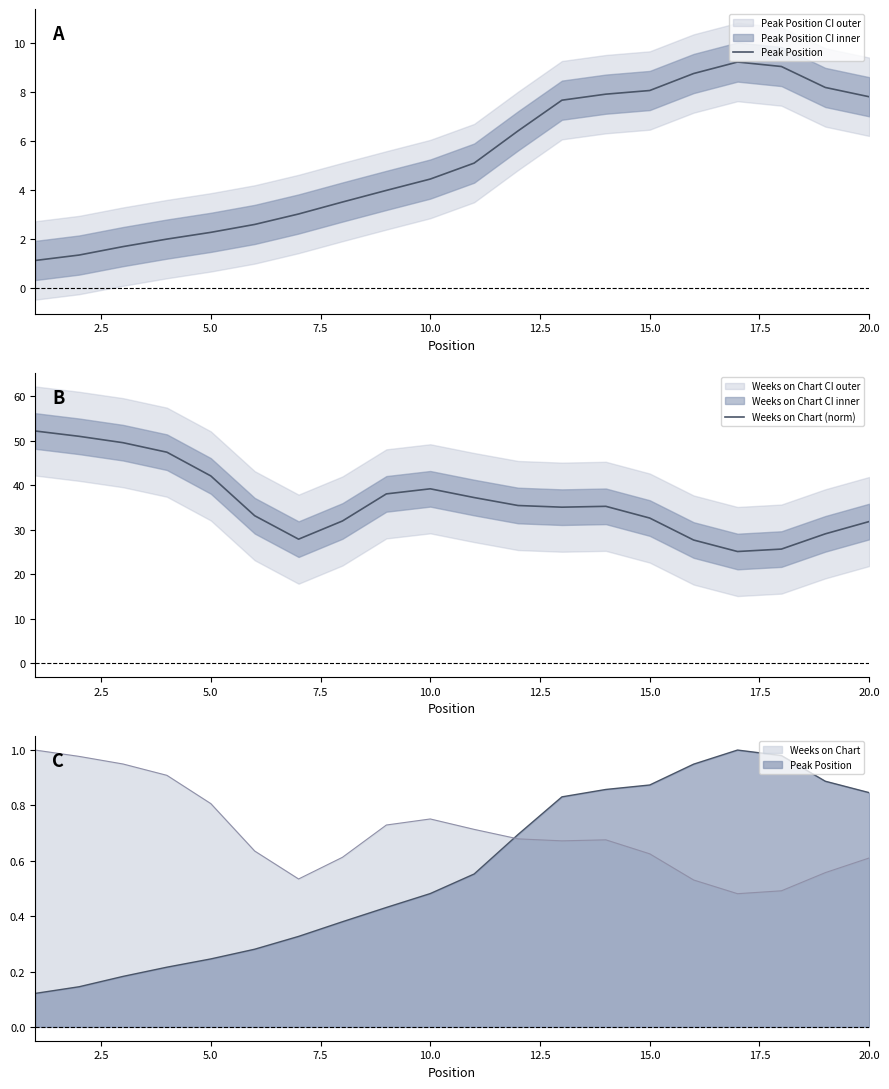

What is the difference between the second highest and second lowest values in the Peak Position series?

7.7